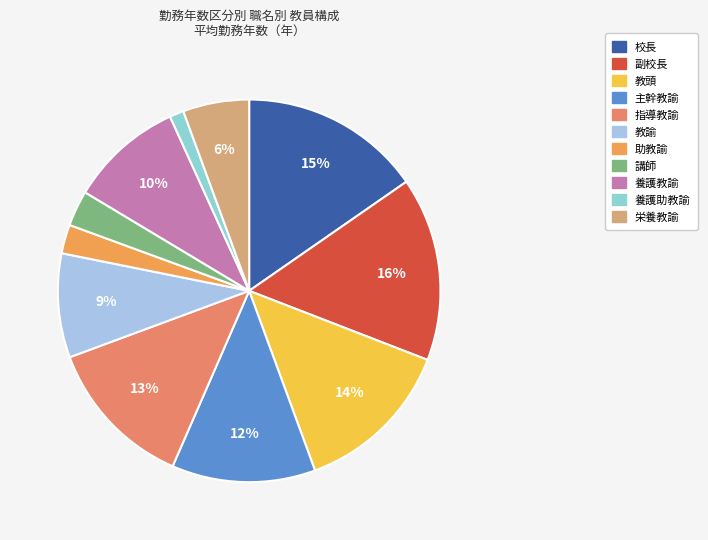

Does any single category account for the majority?

No